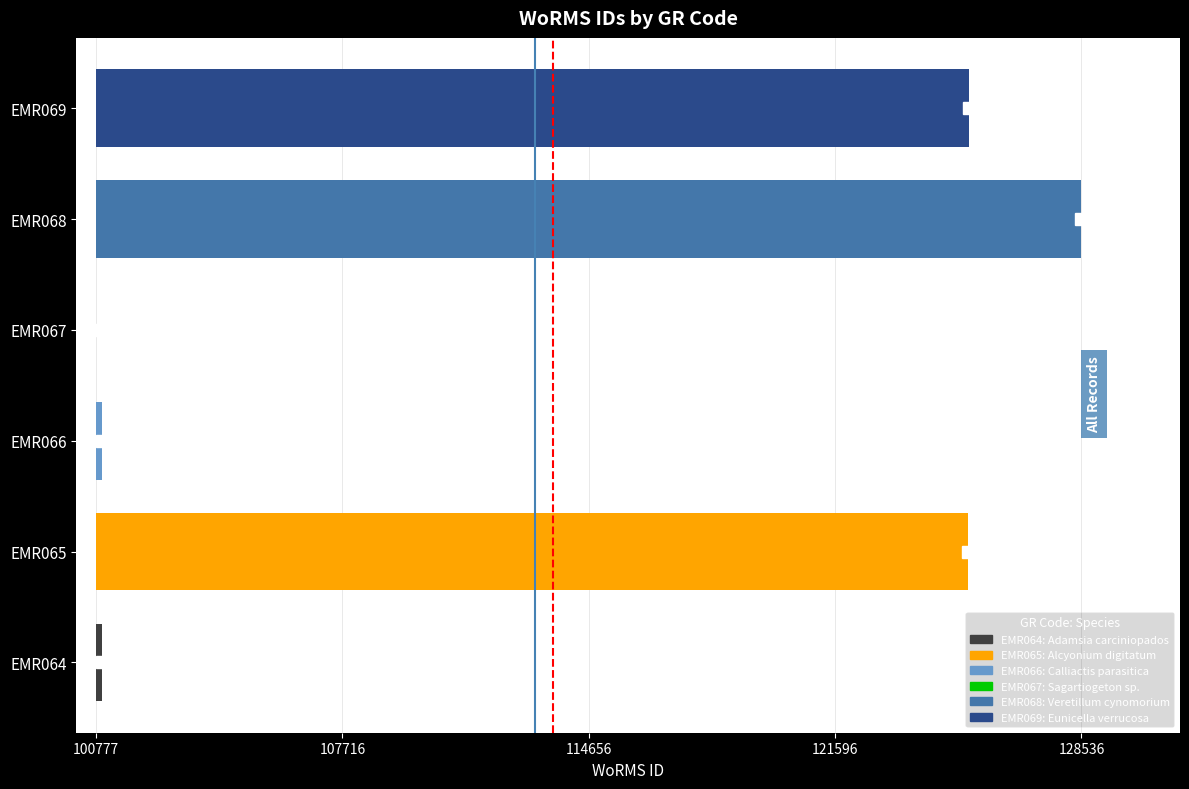

Are the bars horizontal?

Yes